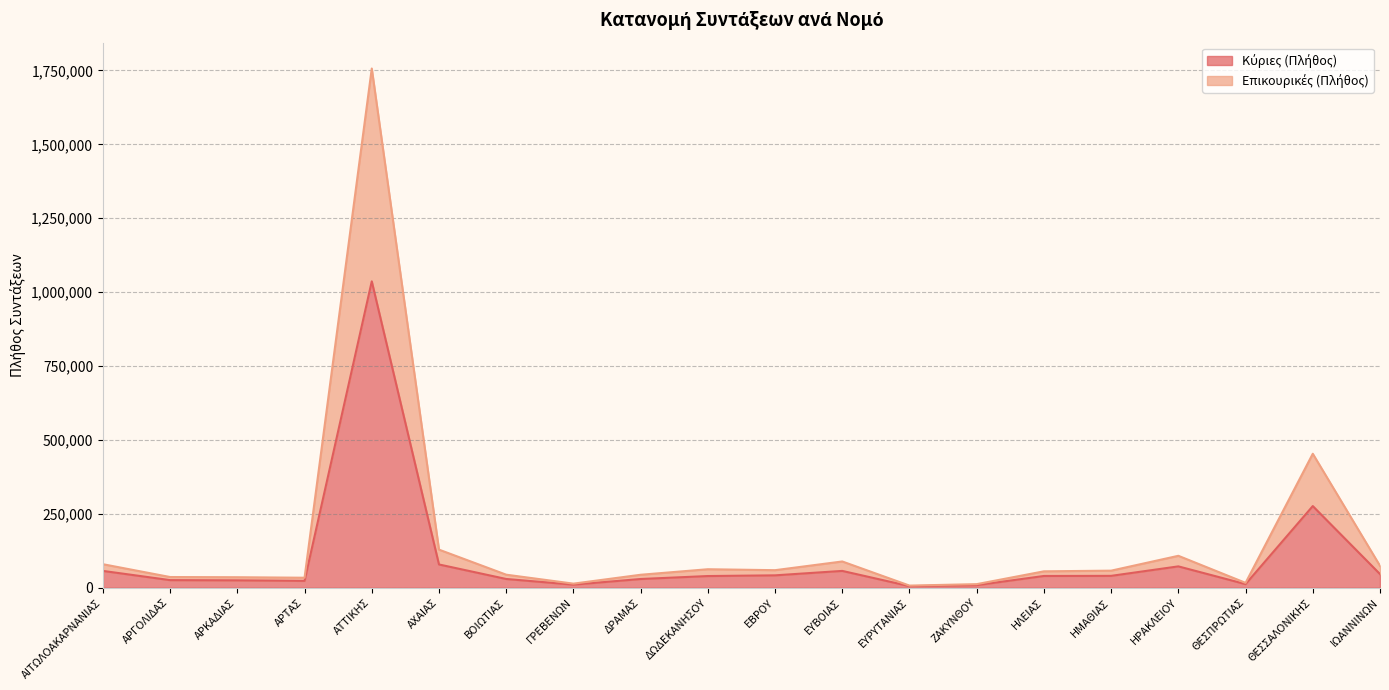

What is the label of the 19th point from the left?

ΘΕΣΣΑΛΟΝΙΚΗΣ